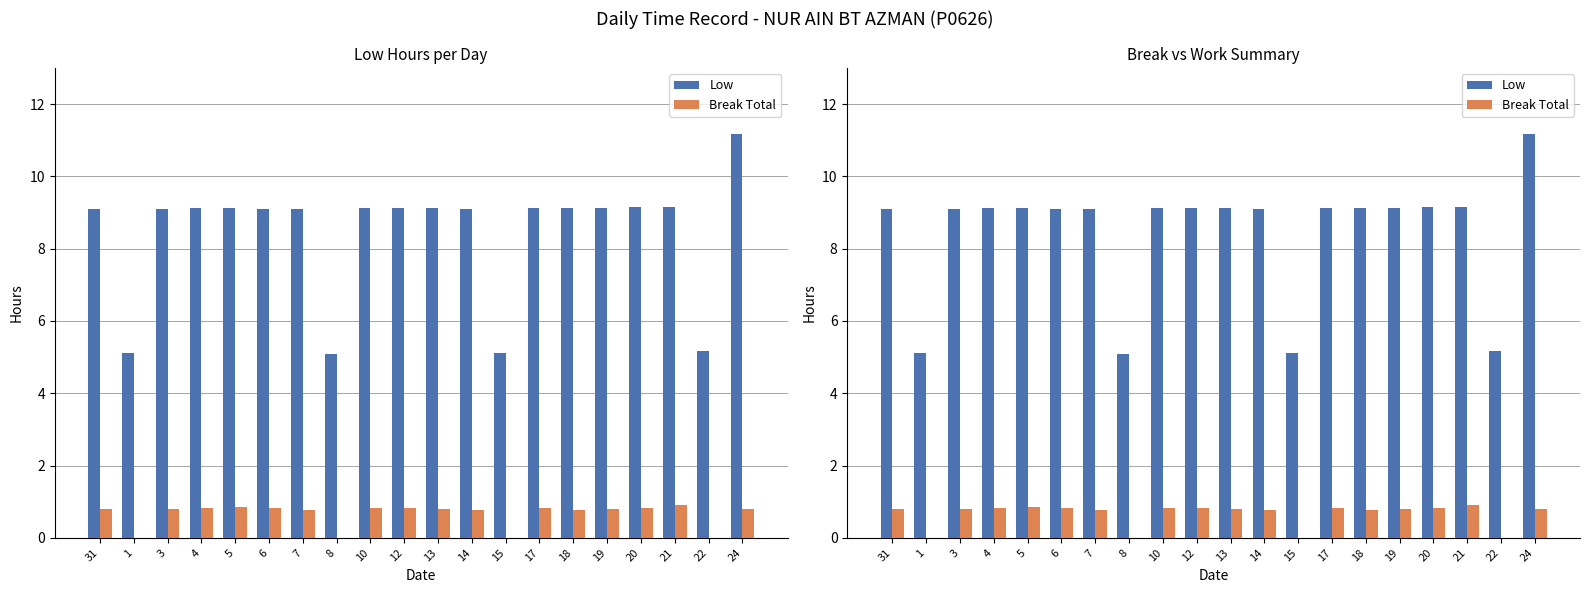

Reading left to right, what are all the values shown in this chart?

Low: 31=9.1	1=5.1	3=9.1	4=9.1	5=9.1	6=9.1	7=9.1	8=5.1	10=9.1	12=9.1	13=9.1	14=9.1	15=5.1	17=9.1	18=9.1	19=9.1	20=9.2	21=9.2	22=5.2	24=11.2
Break Total: 31=0.8	1=0.0	3=0.8	4=0.8	5=0.8	6=0.8	7=0.8	8=0.0	10=0.8	12=0.8	13=0.8	14=0.8	15=0.0	17=0.8	18=0.8	19=0.8	20=0.8	21=0.9	22=0.0	24=0.8